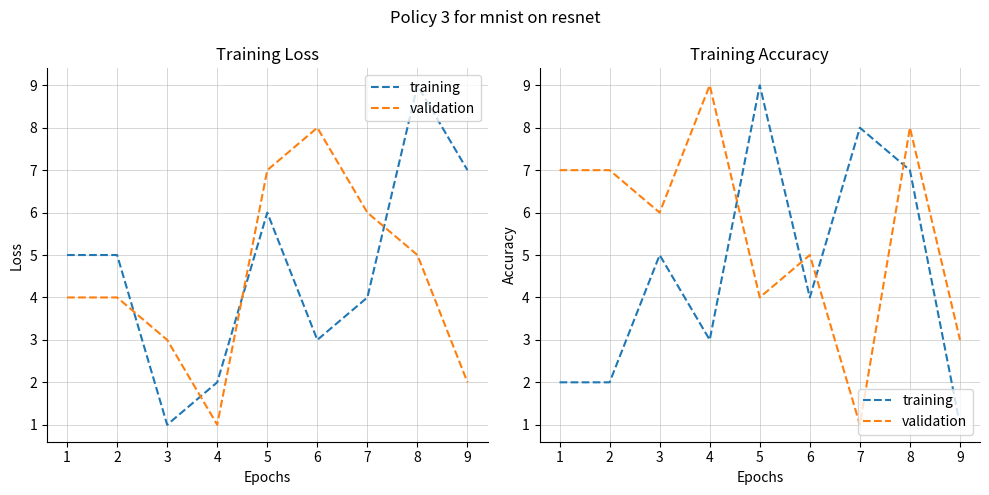

What is the total value across all series at 2?

9